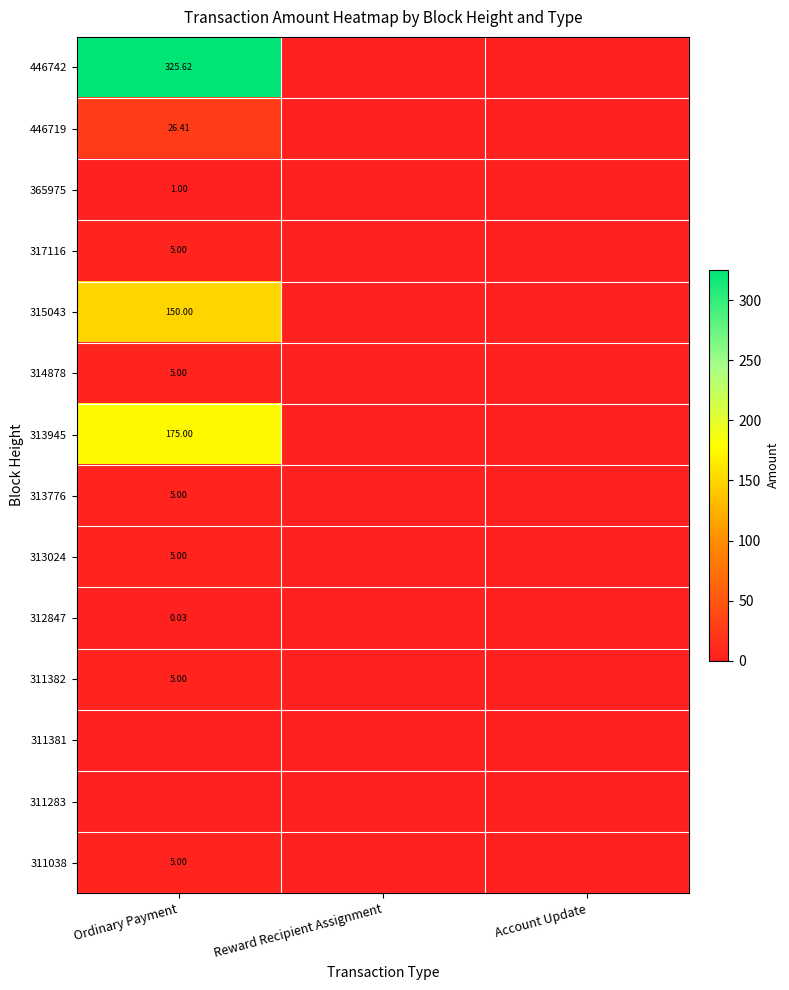

The 311381 series shows 0.0 at Ordinary Payment. True or false?

True